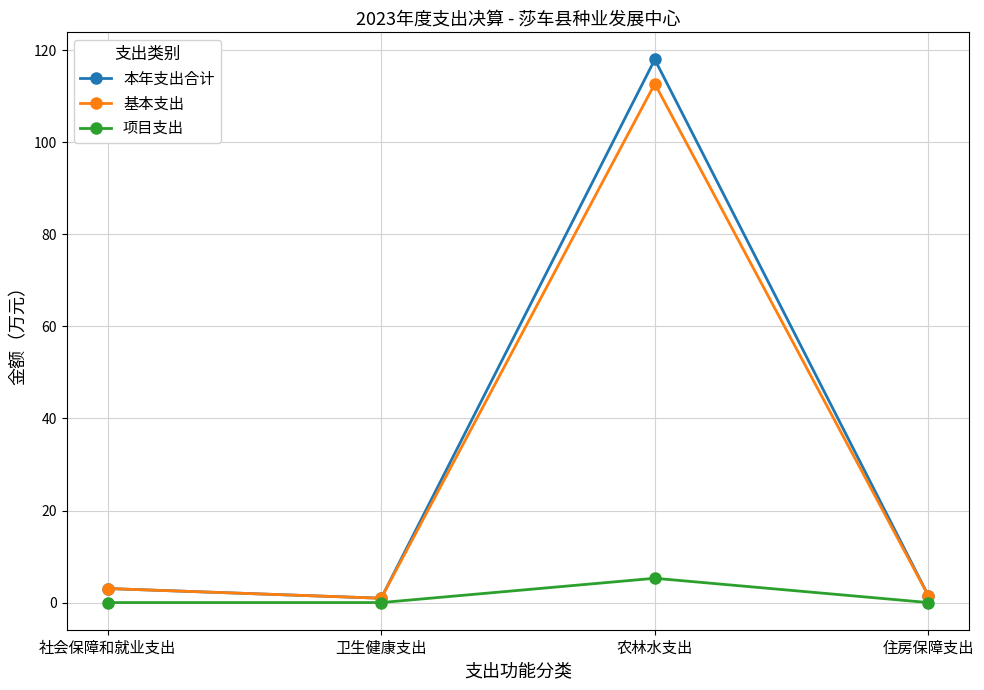

What is the total value across all series at 住房保障支出?

2.9